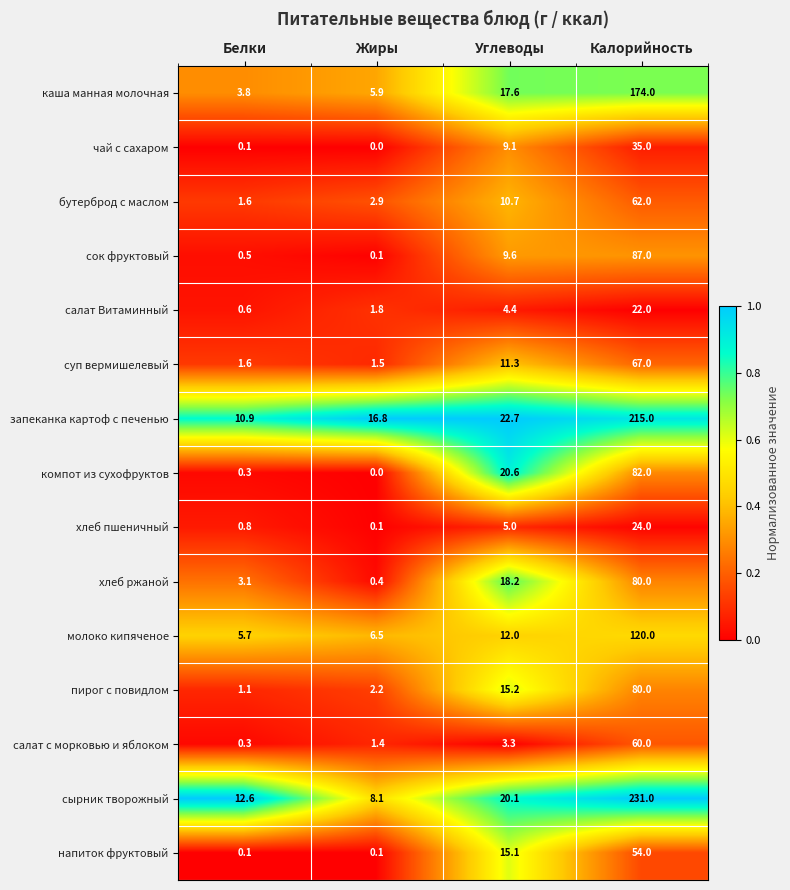

At which label does чай с сахаром reach its minimum?

Жиры